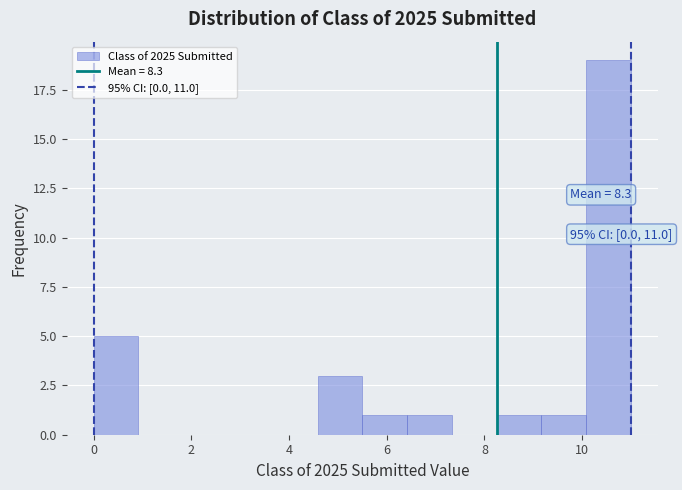

Which range on the x-axis has the tallest bar?

10.0 to 11.0